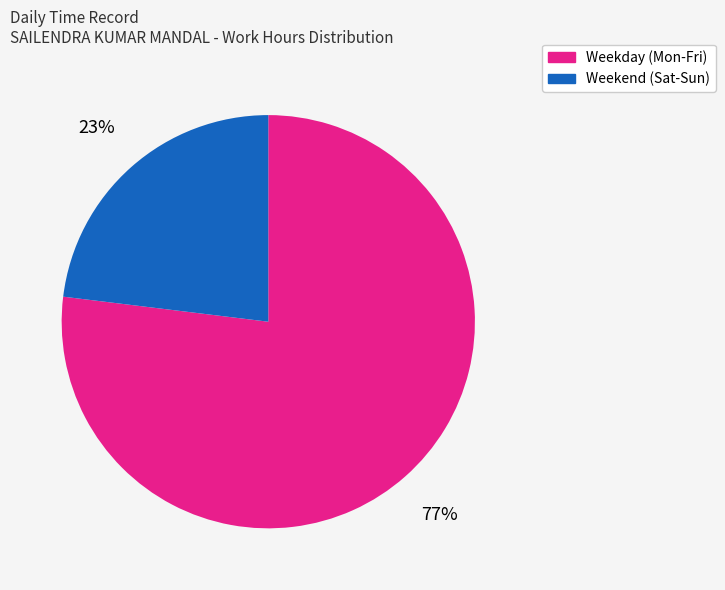

How many slices are in this pie chart?

2